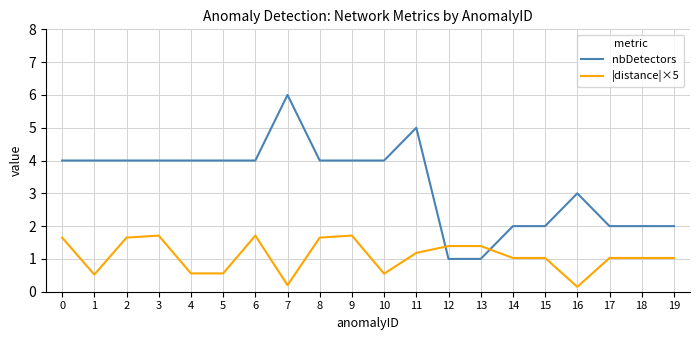

What is the difference between the highest and lowest values at 0?

2.3